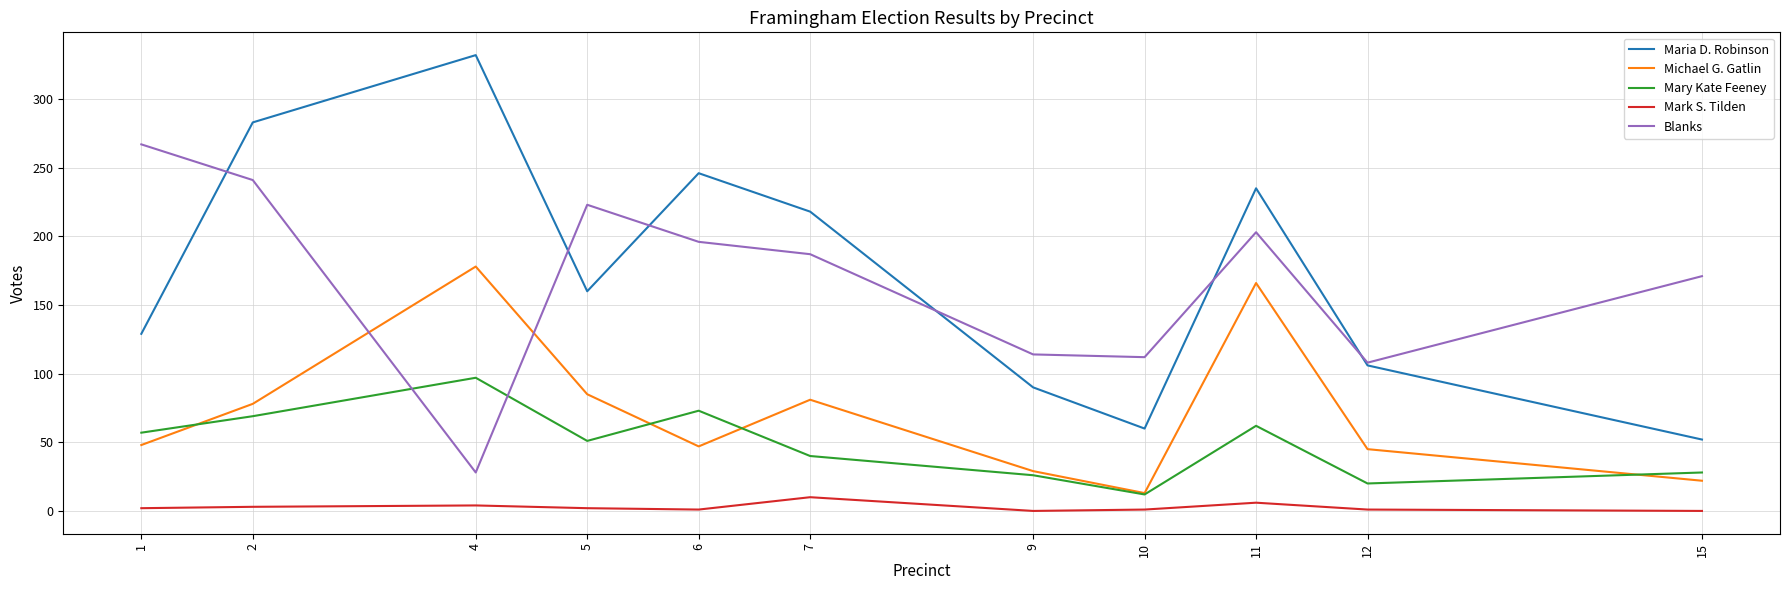

What is the total value across all series at 1?

503